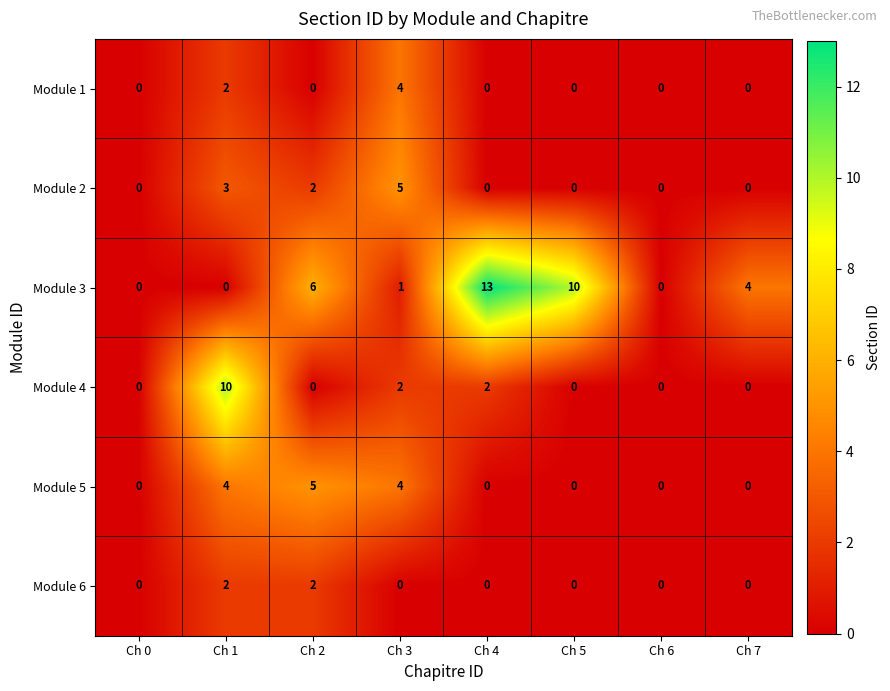

The Module 6 series shows 0 at Ch 6. True or false?

True